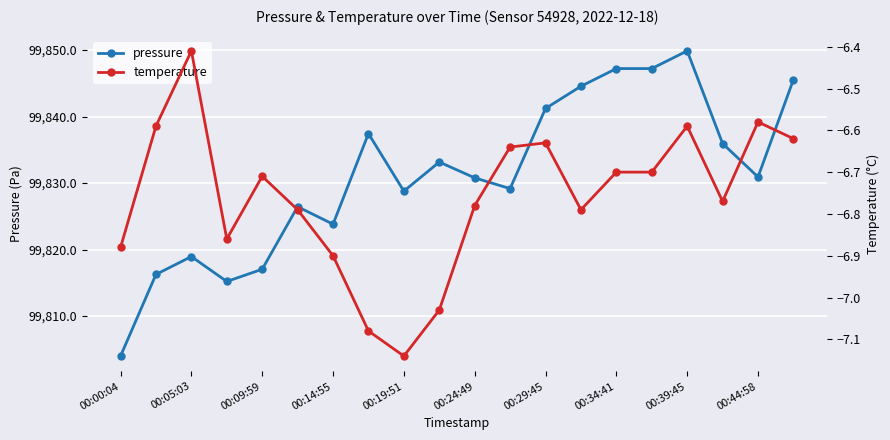

At which category does pressure reach its first local peak?

00:05:03